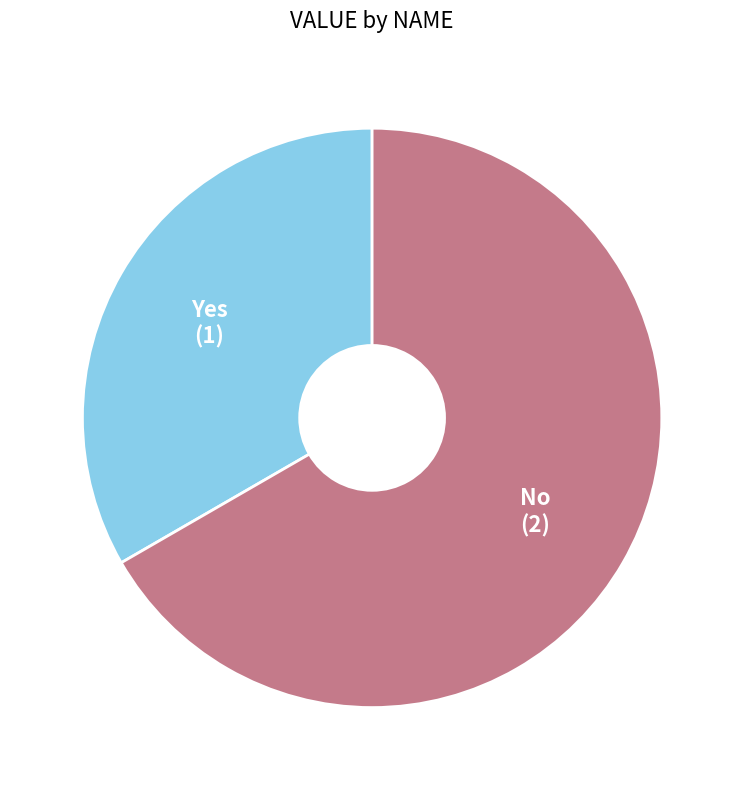

Count the number of slices in the pie.

2